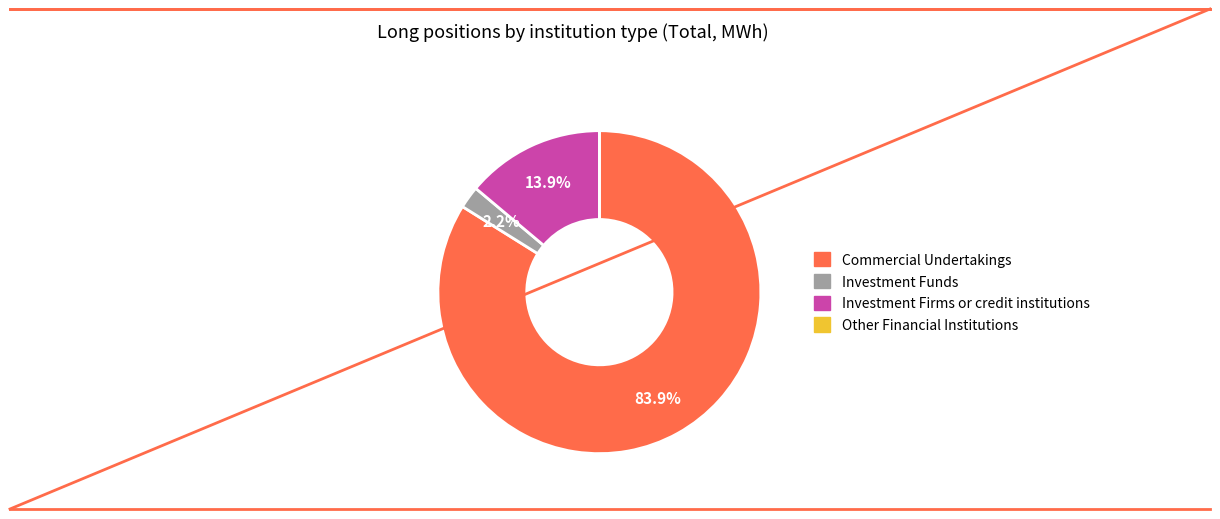

Does Investment Firms or credit institutions represent more than half of the total?

No